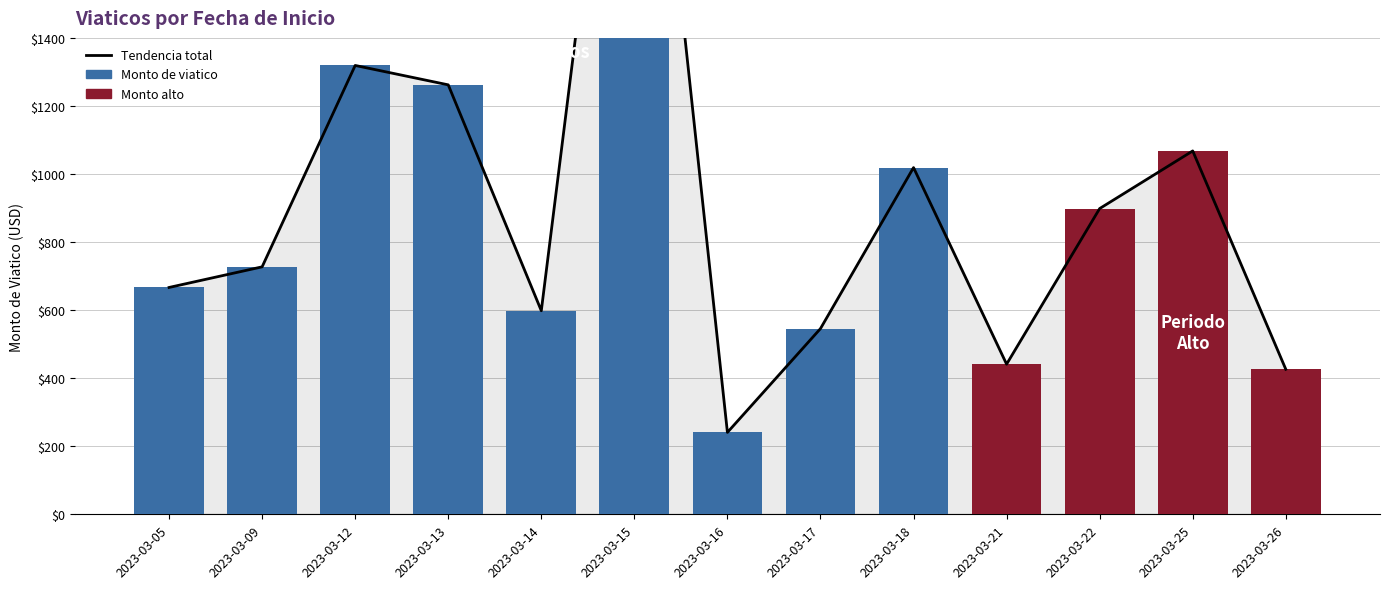

True or false: Monto alto (ultimo periodo) has a value of 0.0 at 2023-03-13.

True